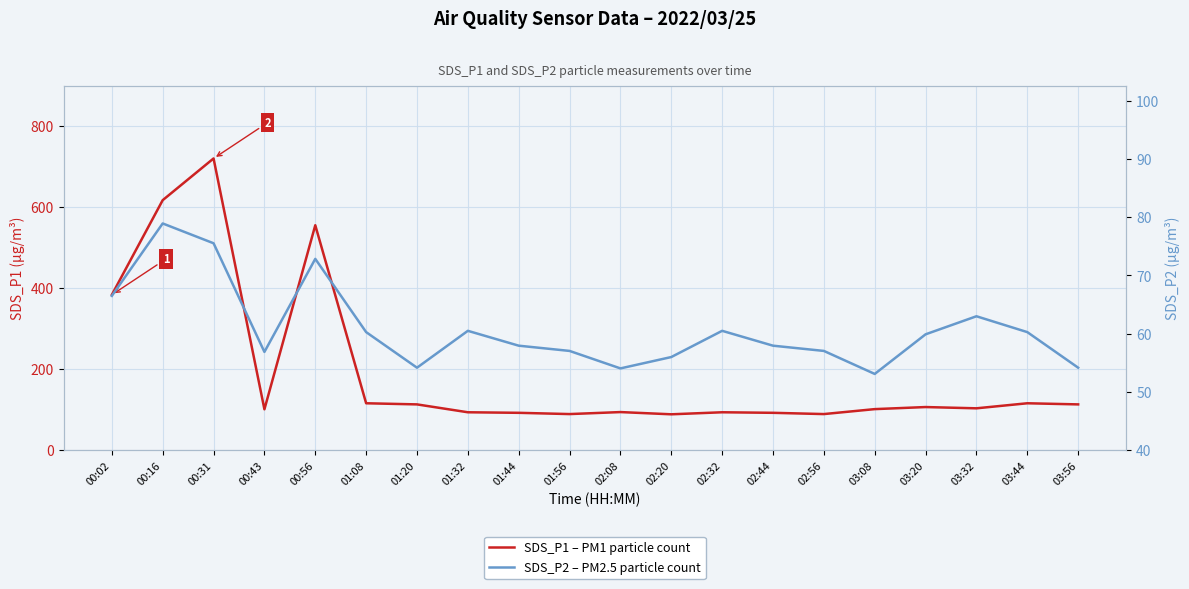

The value of SDS_P2 – PM2.5 particle count at 01:32 is 99.6. True or false?

False